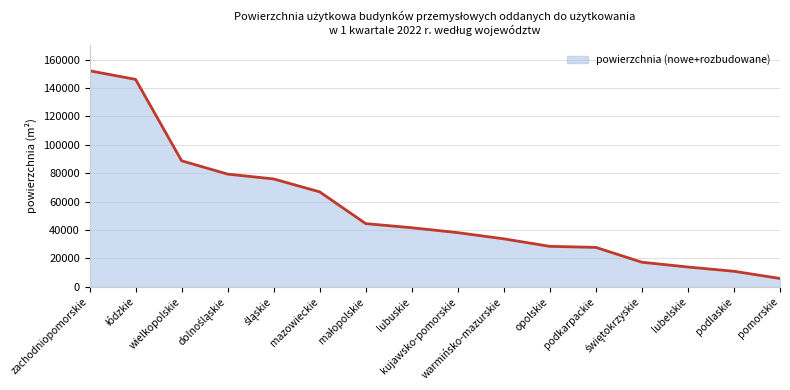

The value at lubuskie is 41609. True or false?

True